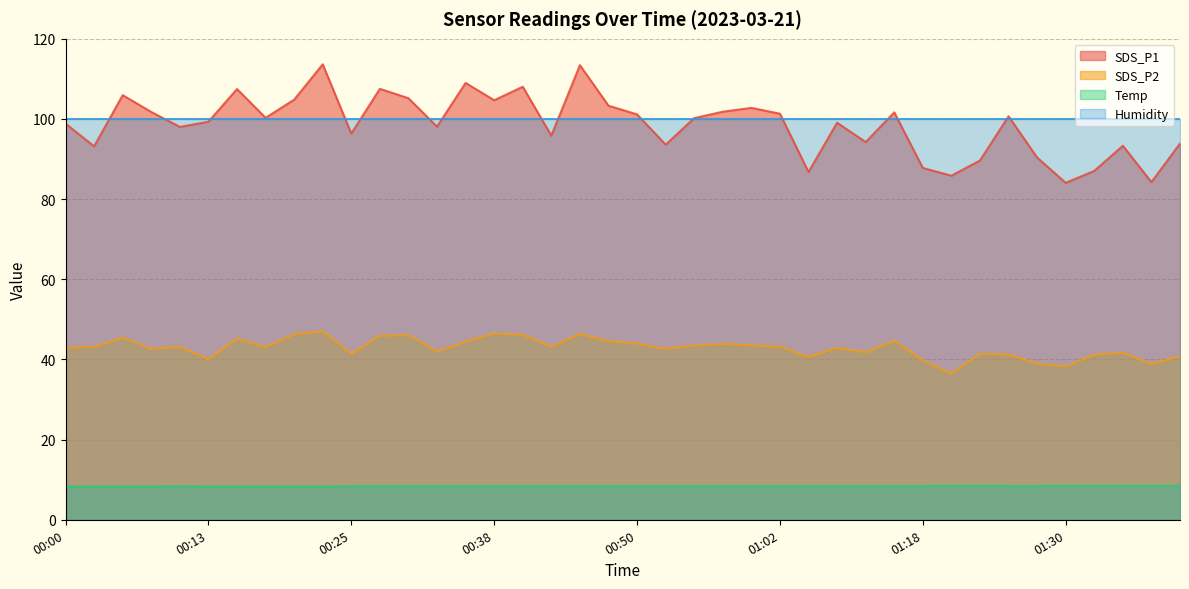

What is the spread (max minus min) of values at 01:02?

92.9